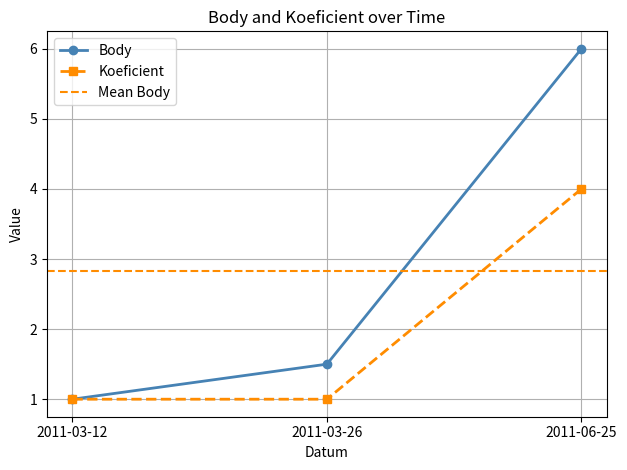

What position from the left is 2011-03-26?

2